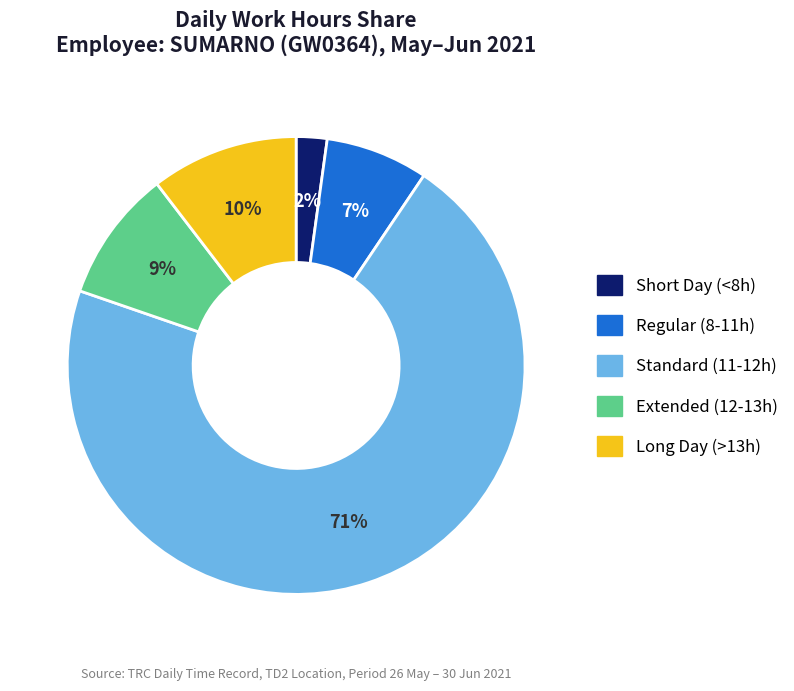

Is there any slice that represents more than half of the pie?

Yes